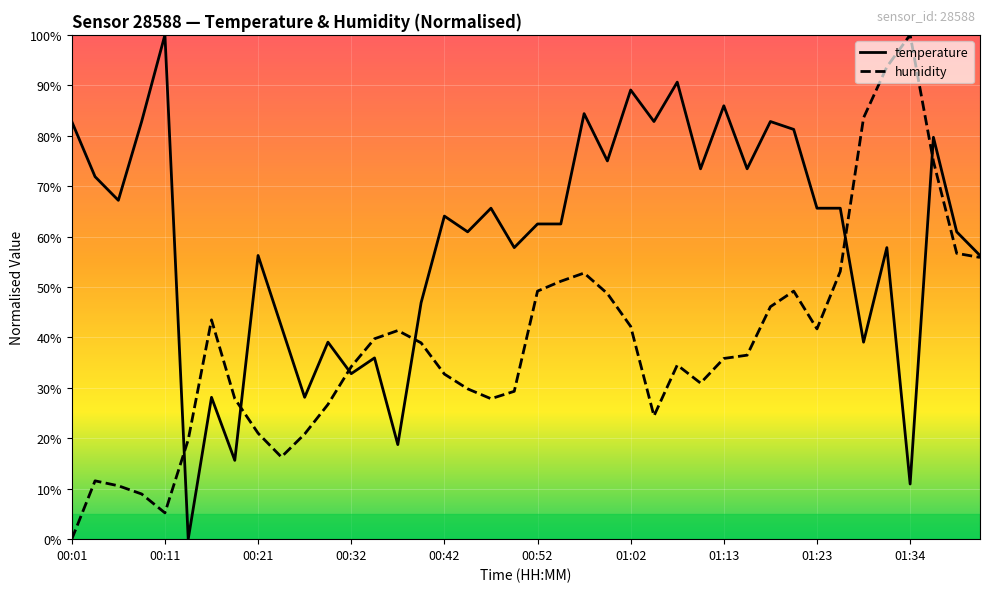

How many lines are shown in the chart?

2